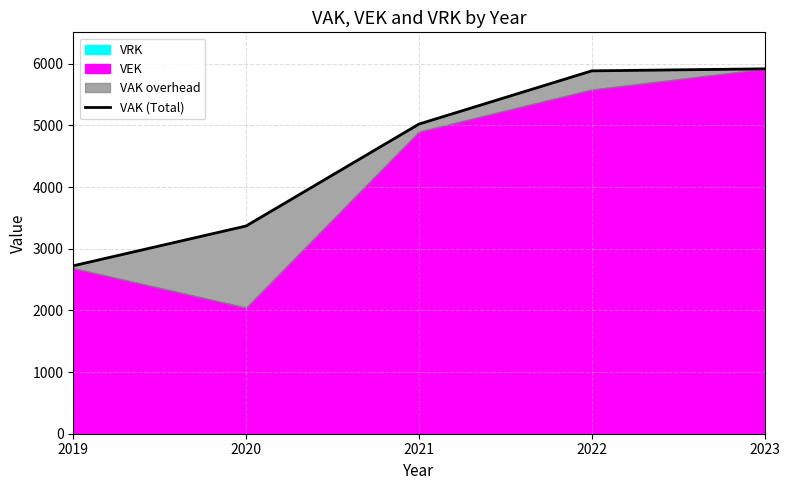

Between 2023 and 2019, which is larger?

2023